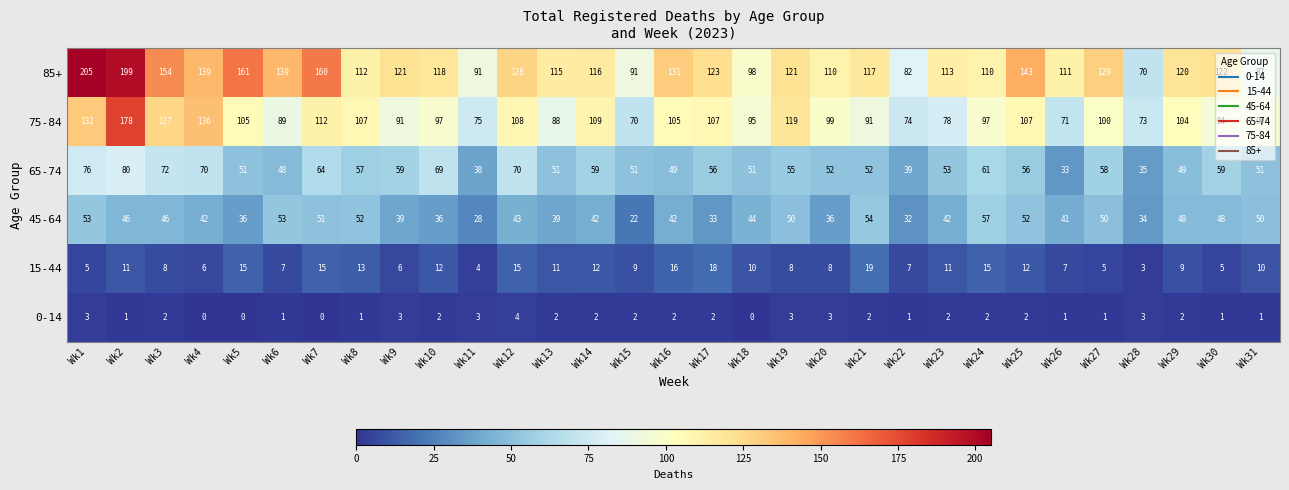

What is the total value across all series at Wk23?

299